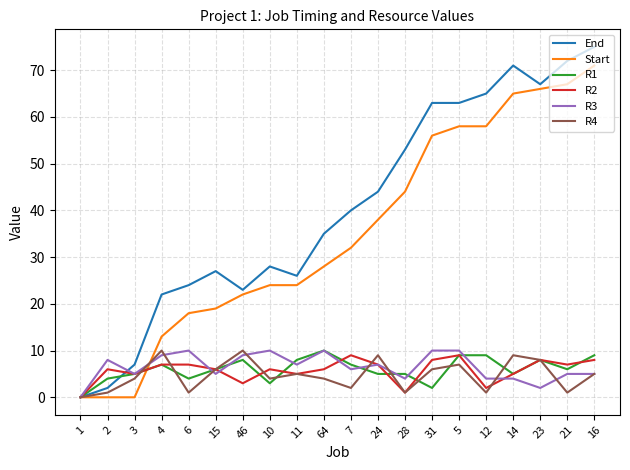

True or false: Start and R2 intersect in this chart.

True